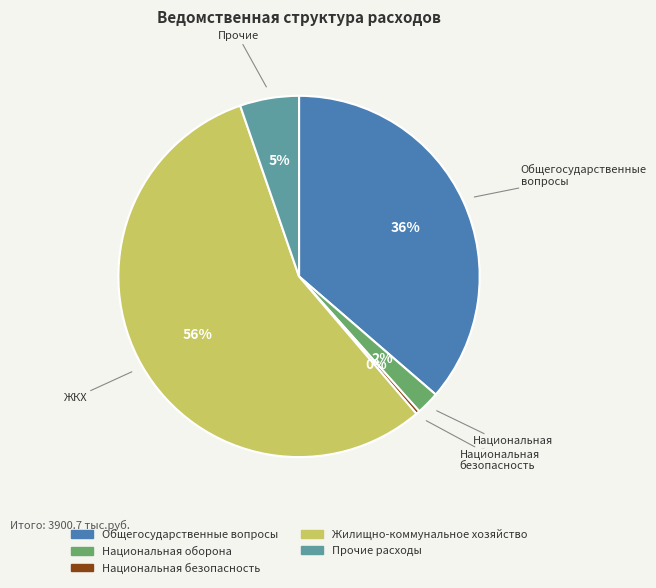

How many segments does this pie chart have?

5